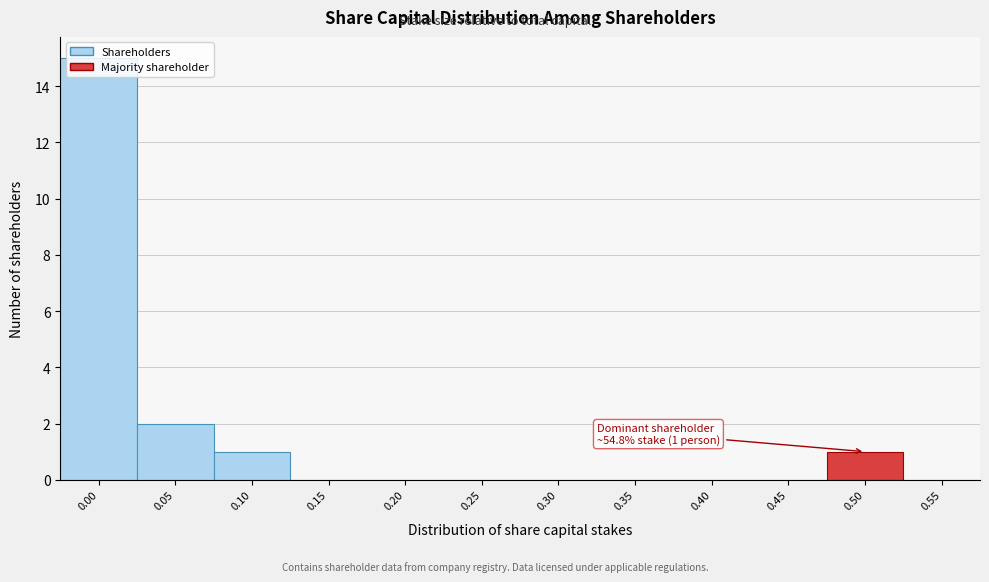

What is the sum of all values?

19